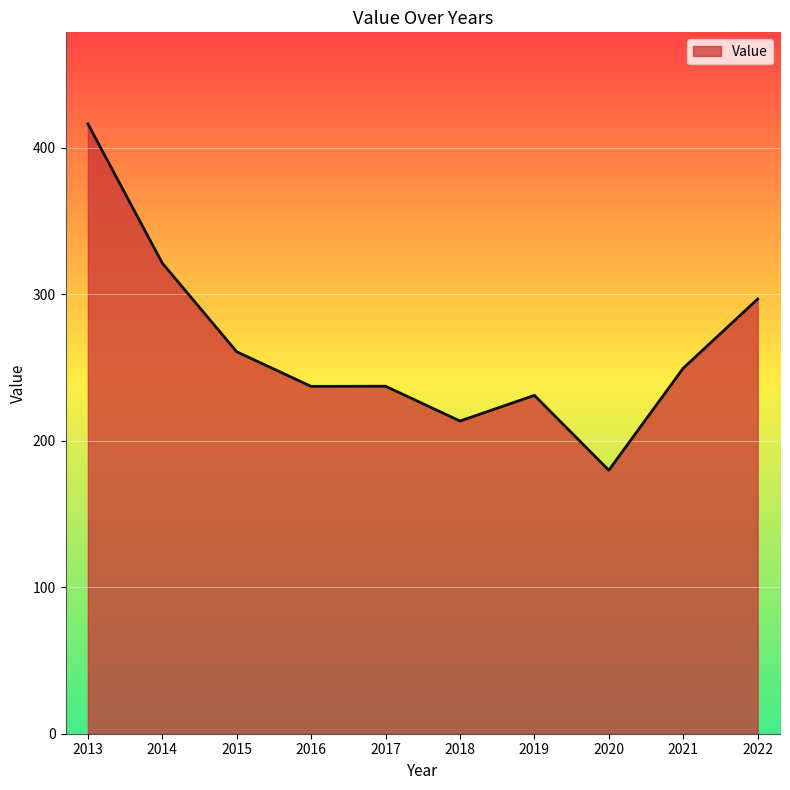

What is the difference between the second highest and minimum values?

141.4